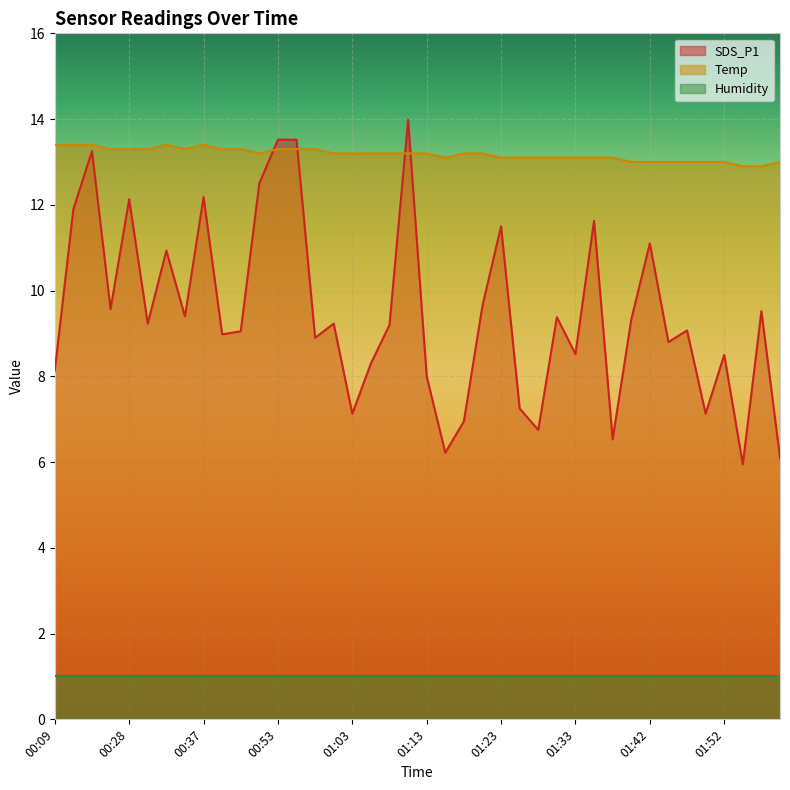

At which label does SDS_P1 first exceed 9?

00:17